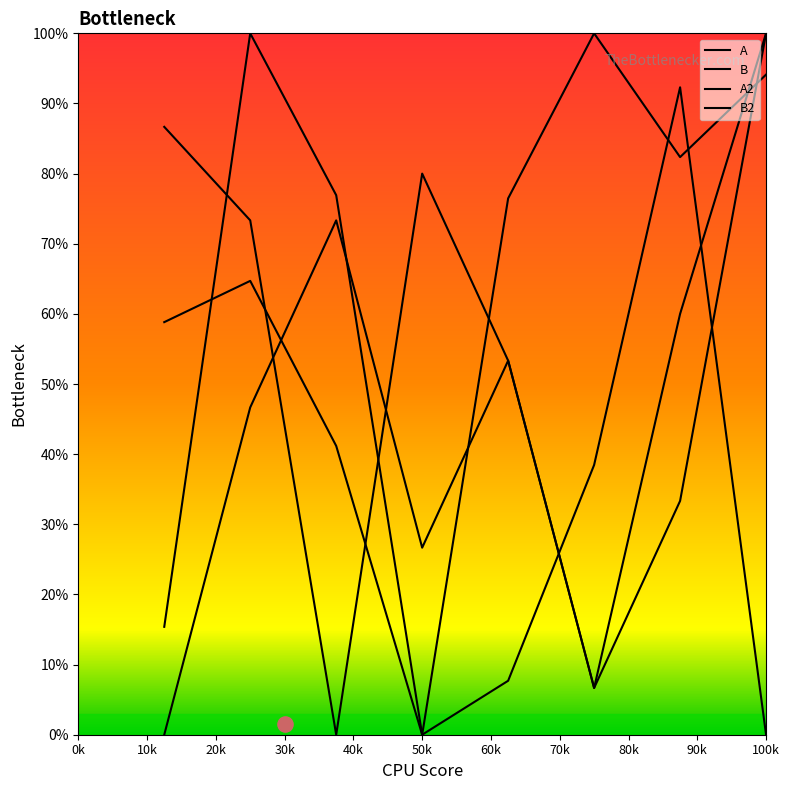

Which series has the largest Y range (max minus min)?

A